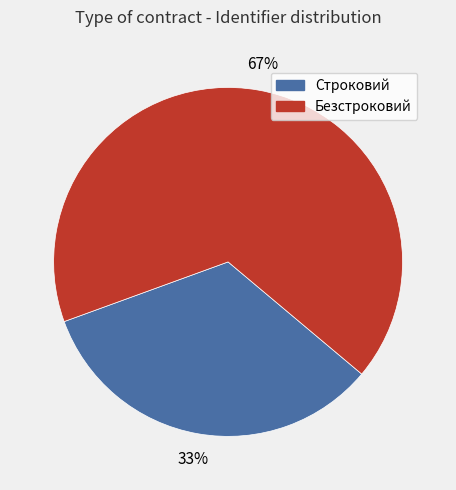

Count the number of slices in the pie.

2